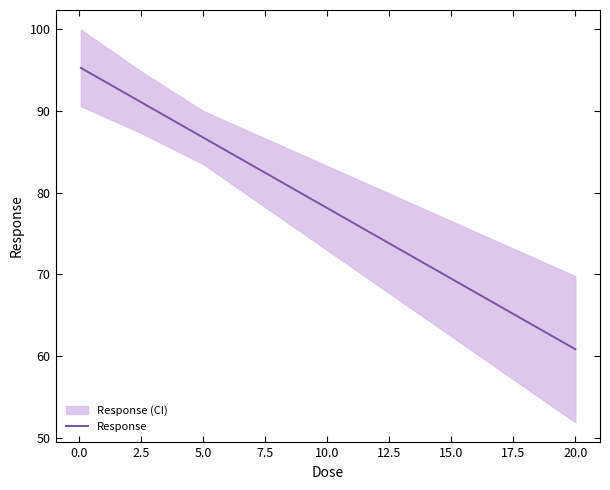

What is the highest value of the Response series?

95.3